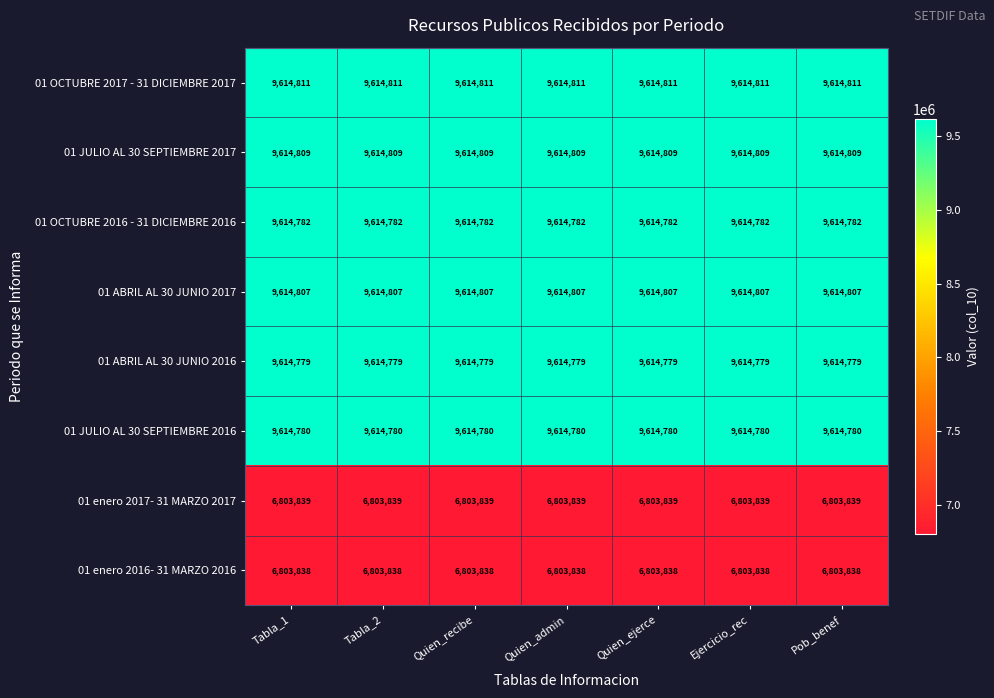

What is the lowest value of the 01 OCTUBRE 2016 - 31 DICIEMBRE 2016 series?

9614782